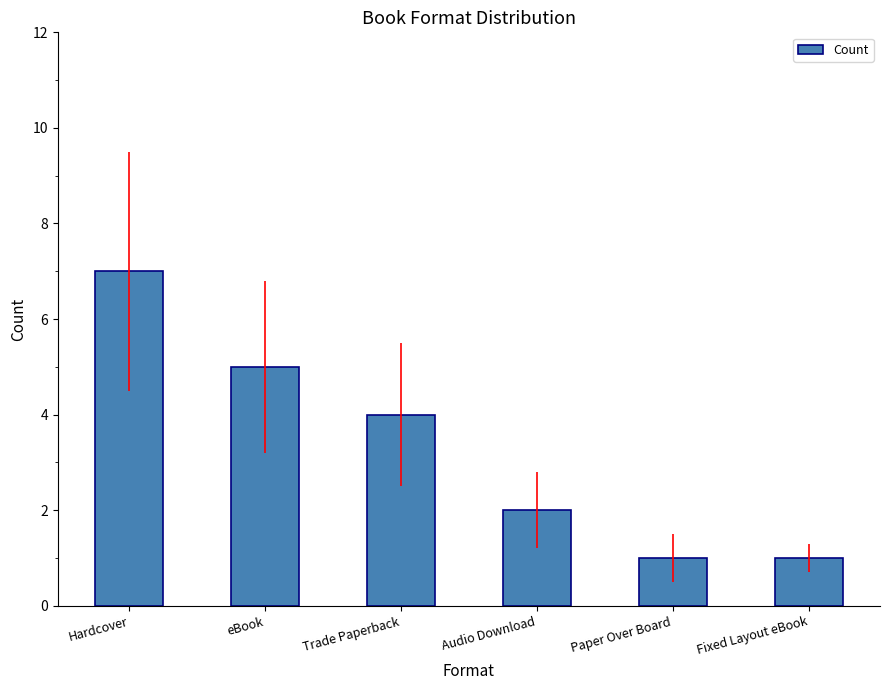

What is the change in value from Trade Paperback to Fixed Layout eBook?

-3